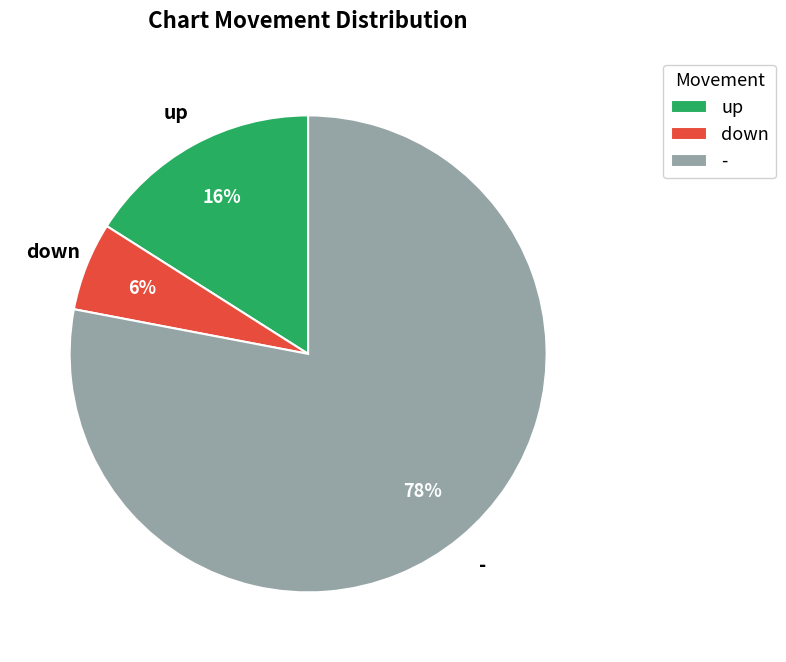

Is there any slice that represents more than half of the pie?

Yes